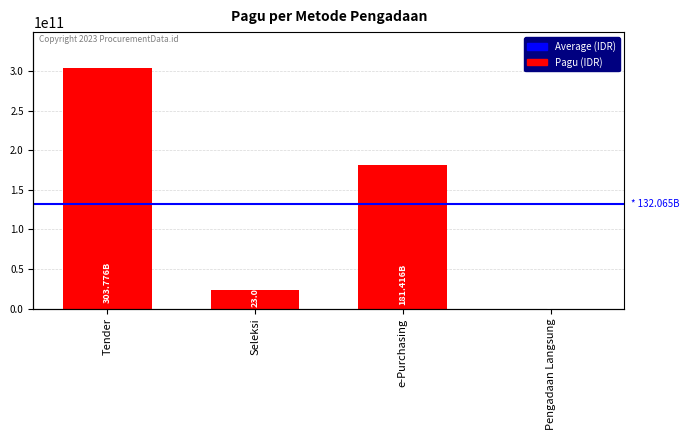

Rank the categories by value from highest to lowest.

Tender, e-Purchasing, Seleksi, Pengadaan Langsung